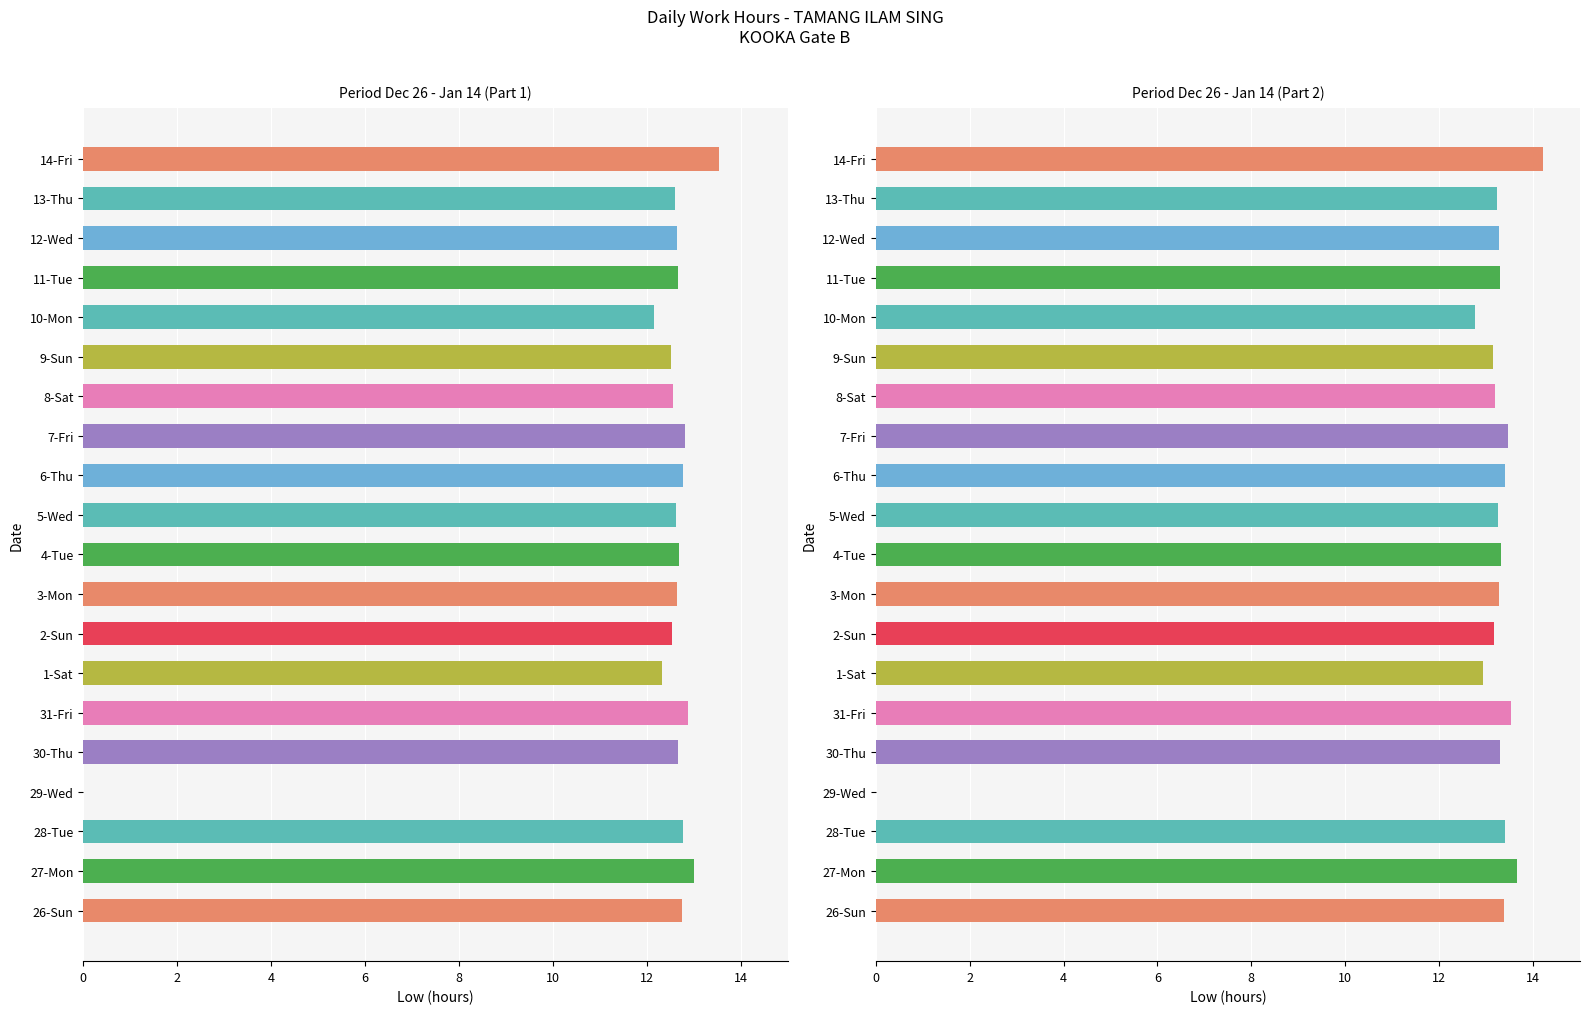

What is the value of the 19th bar from the left?

13.2